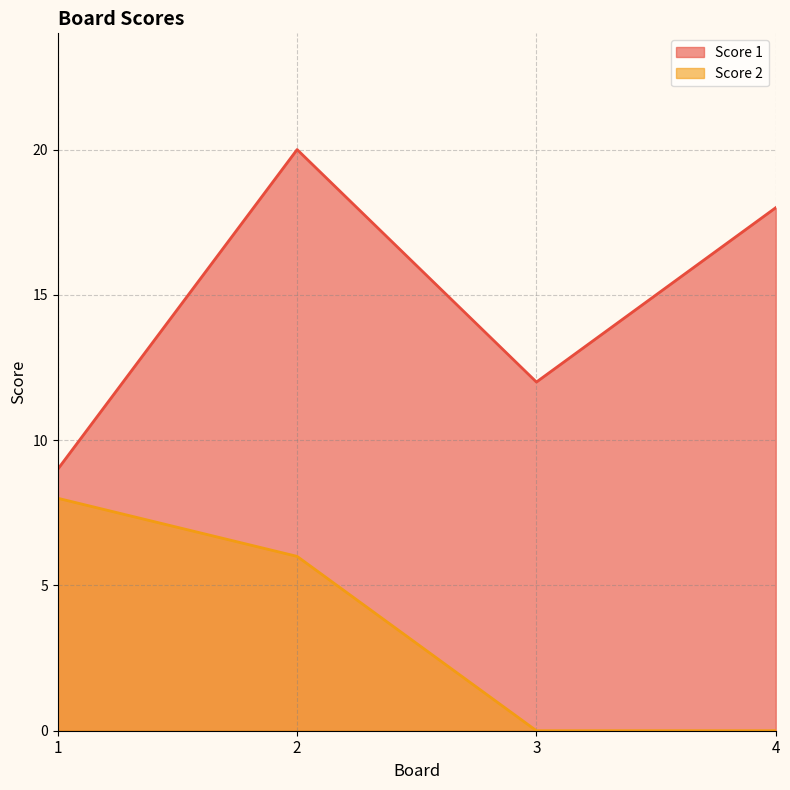

How many Score 1 values are between 12 and 20?

3